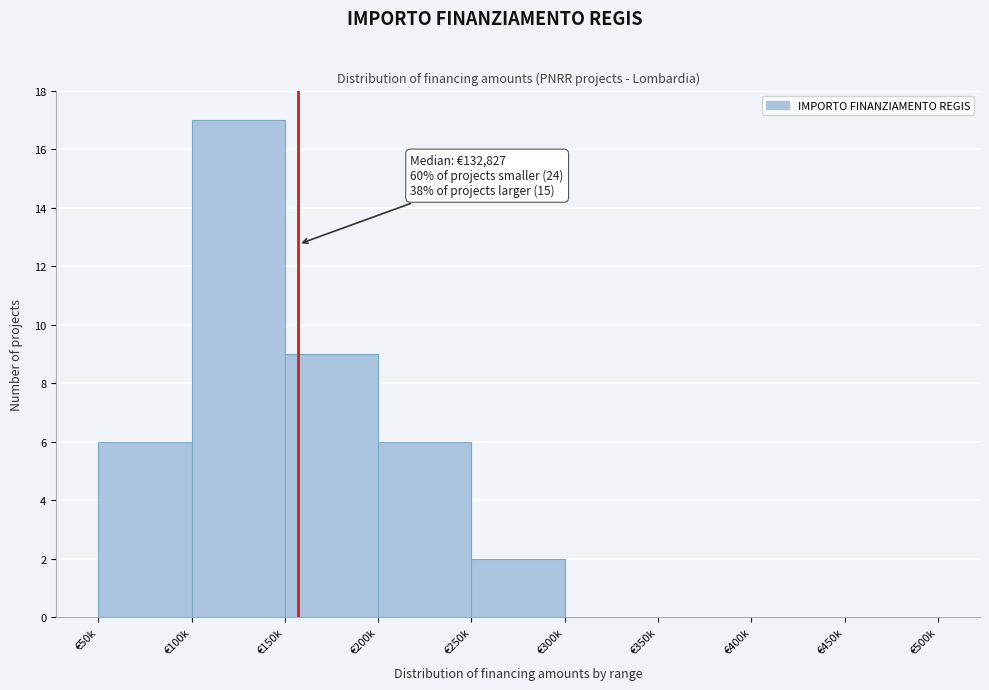

Where is the data nearest to the value 8?

€150k